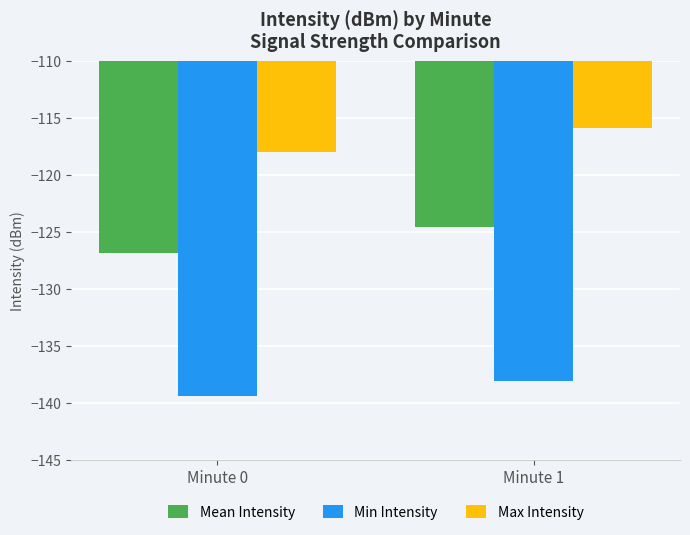

What is the value of the Min Intensity bar at the 1st from the left?

-139.4